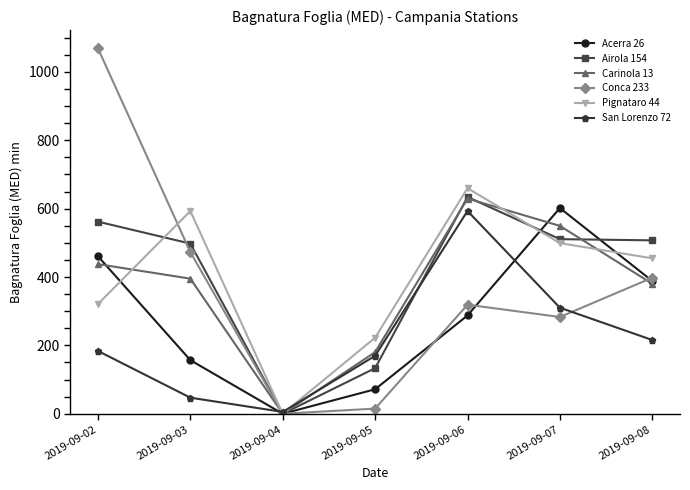

What is the maximum value shown in the chart?

1069.0